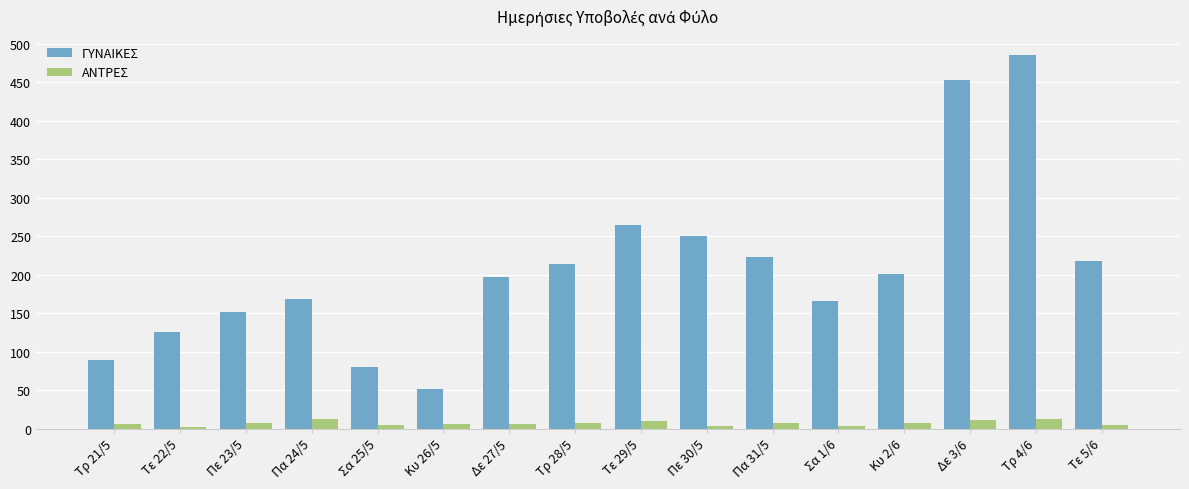

The value of ΓΥΝΑΙΚΕΣ at Τε 22/5 is 126. True or false?

True